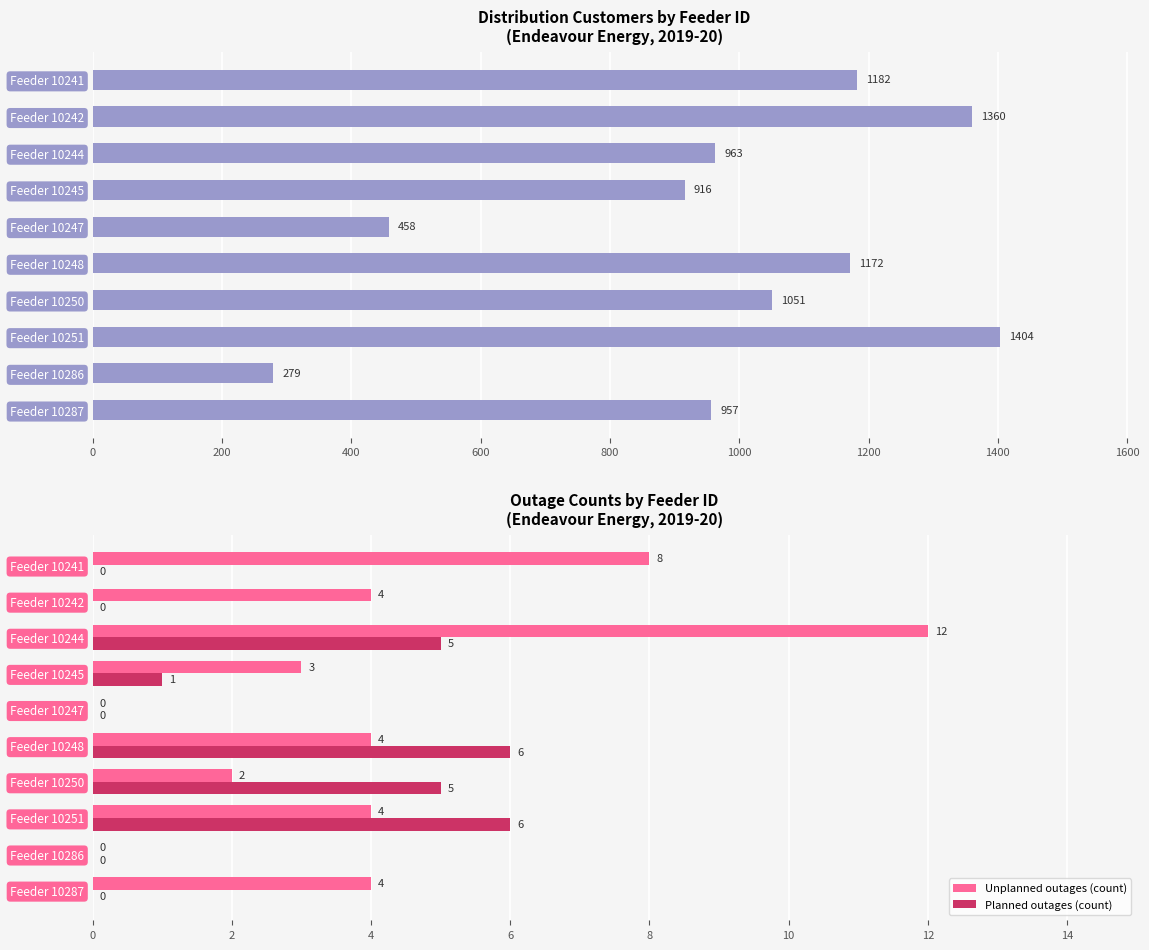

Is the value of Planned outages (count) at Feeder 10242 greater than the value of Unplanned outages (count) at Feeder 10241?

No